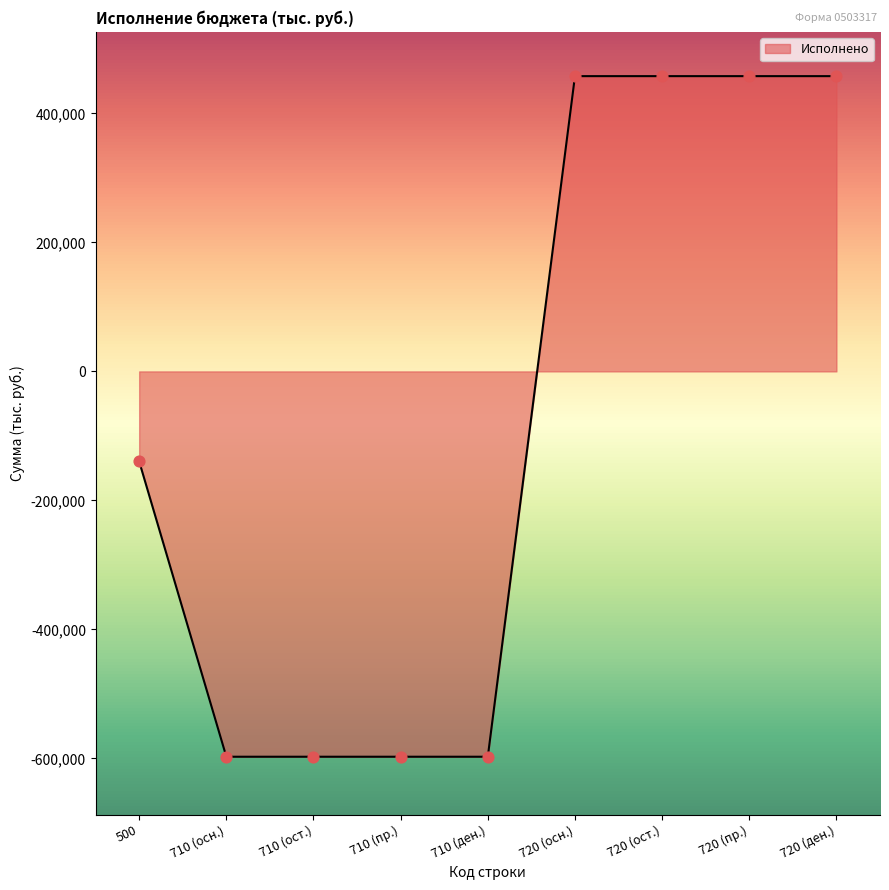

Between 720 (ден.) and 500, which is larger?

720 (ден.)